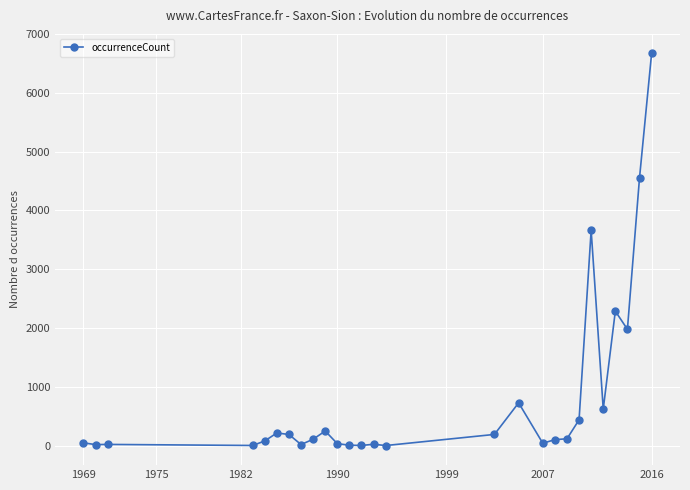

Count the number of data series in this chart.

1